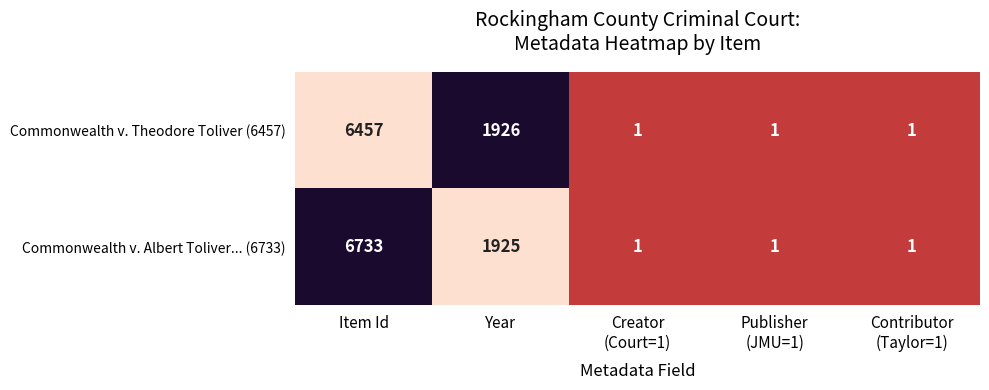

At which label is Commonwealth v. Albert Toliver... (6733) closest to 3367?

Year